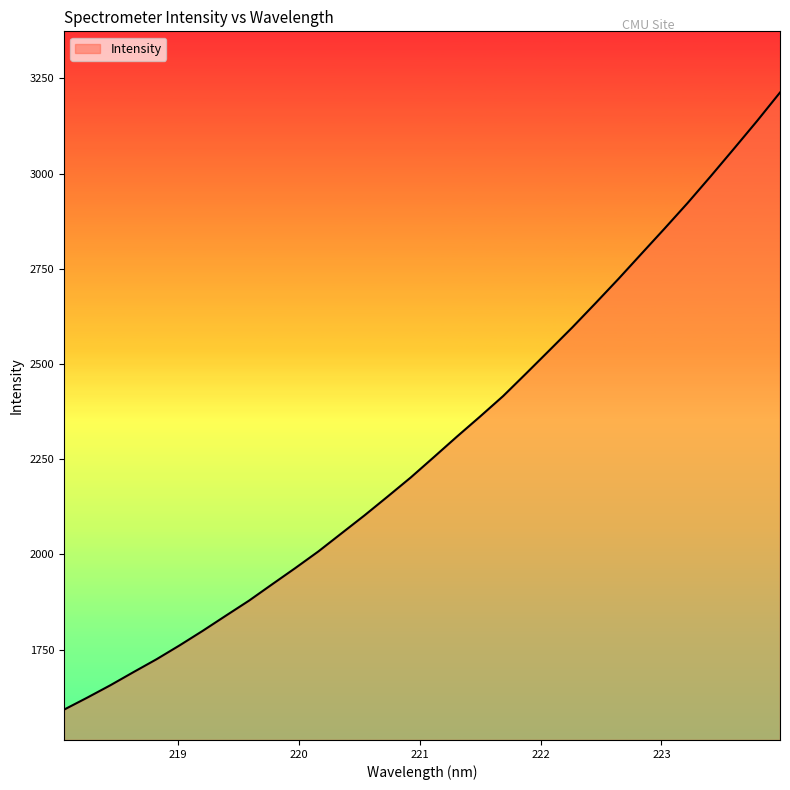

What is the difference between the maximum and minimum values?

1620.4